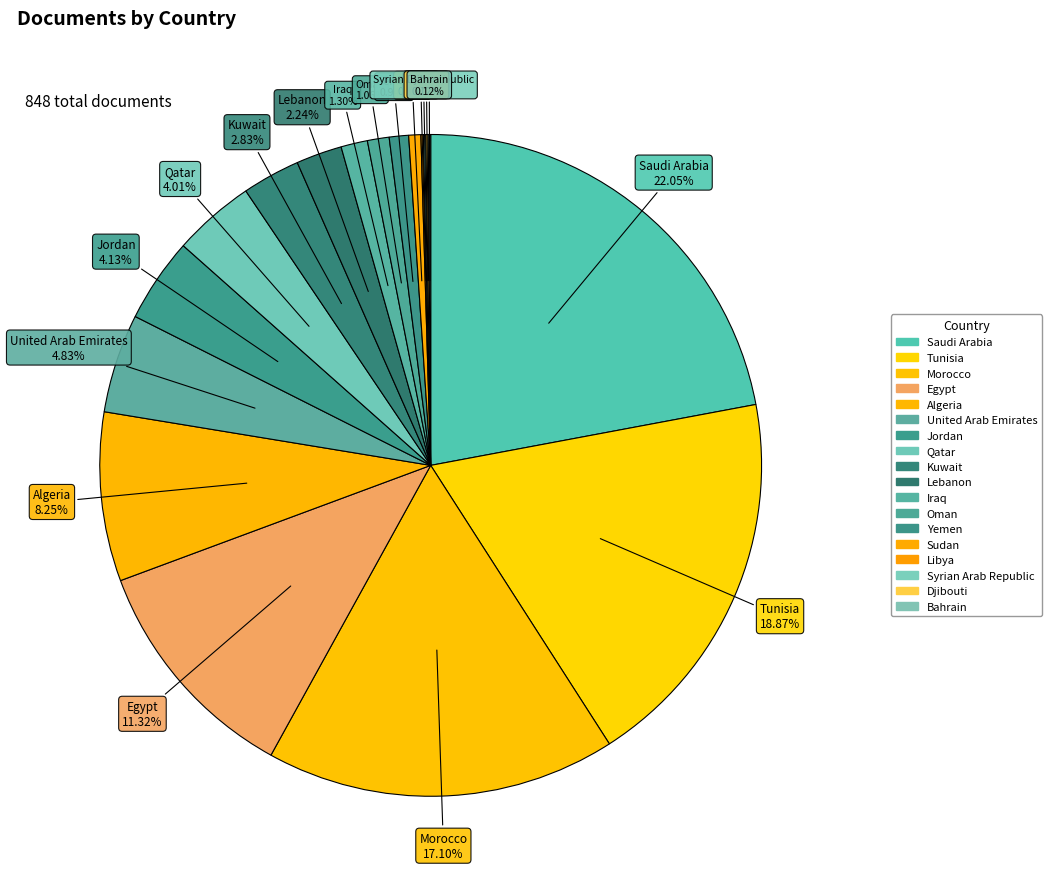

To the nearest percent, what portion does Algeria represent?

8%